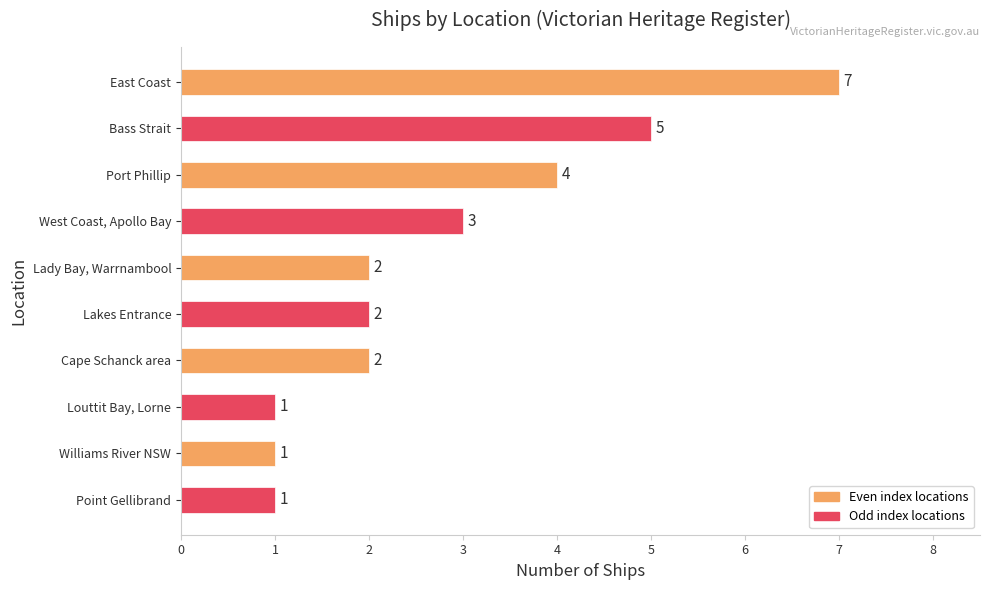

What is the maximum value shown in the chart?

7